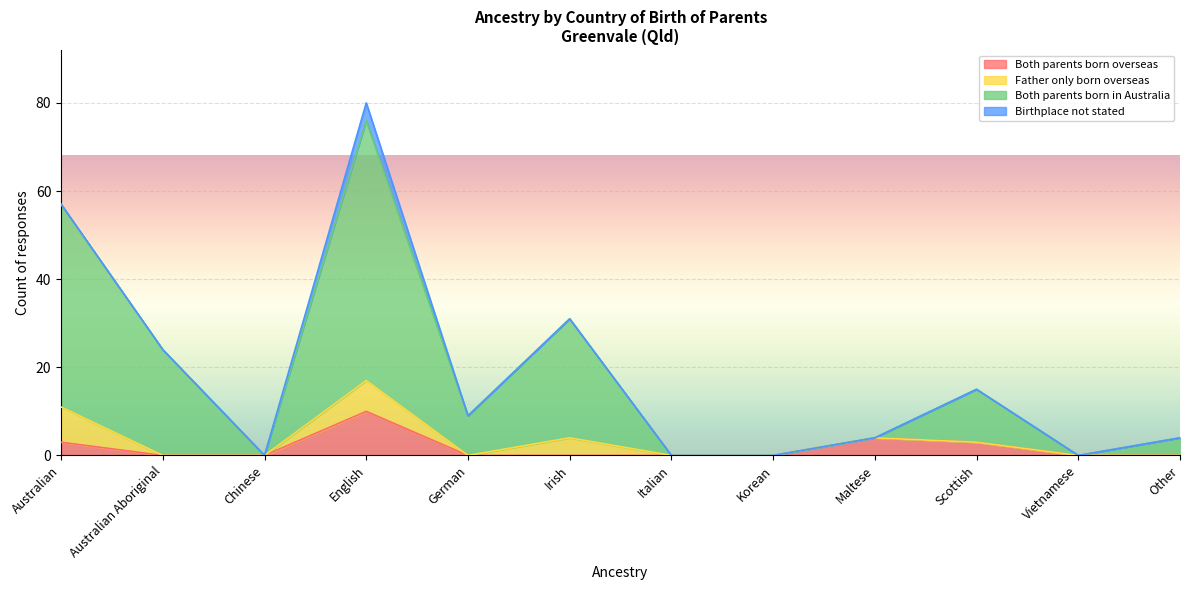

Which category has the highest value in the Both parents born overseas series?

English